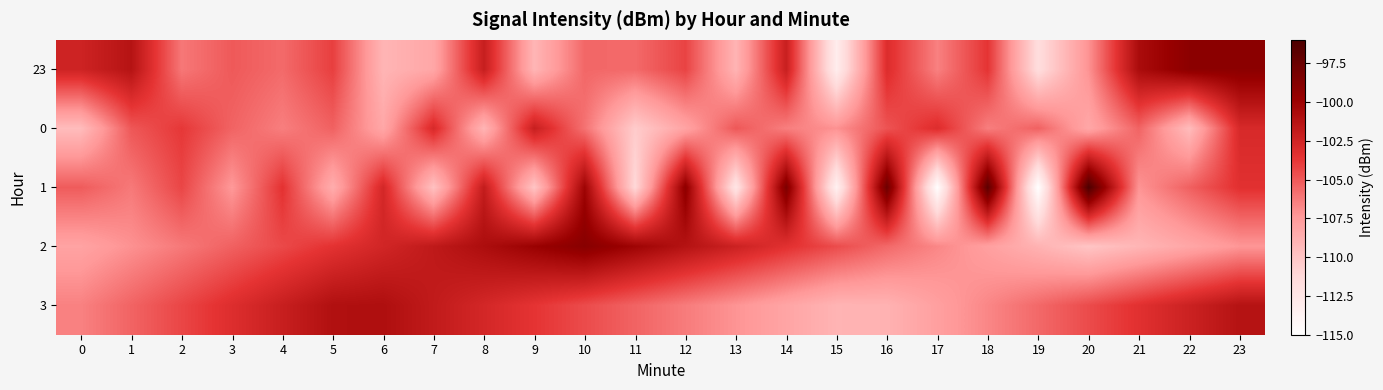

How many distinct data groups are displayed?

5